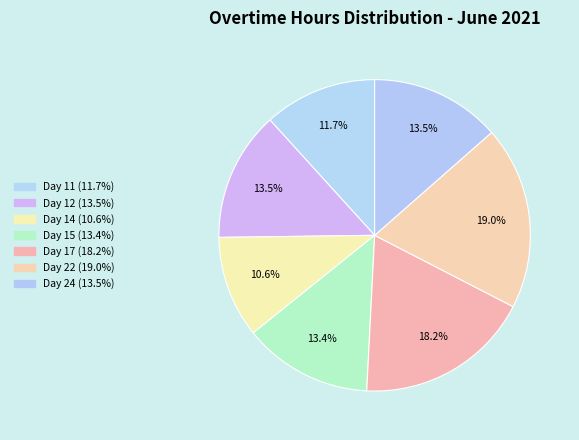

To the nearest percent, what is the average slice percentage?

14%